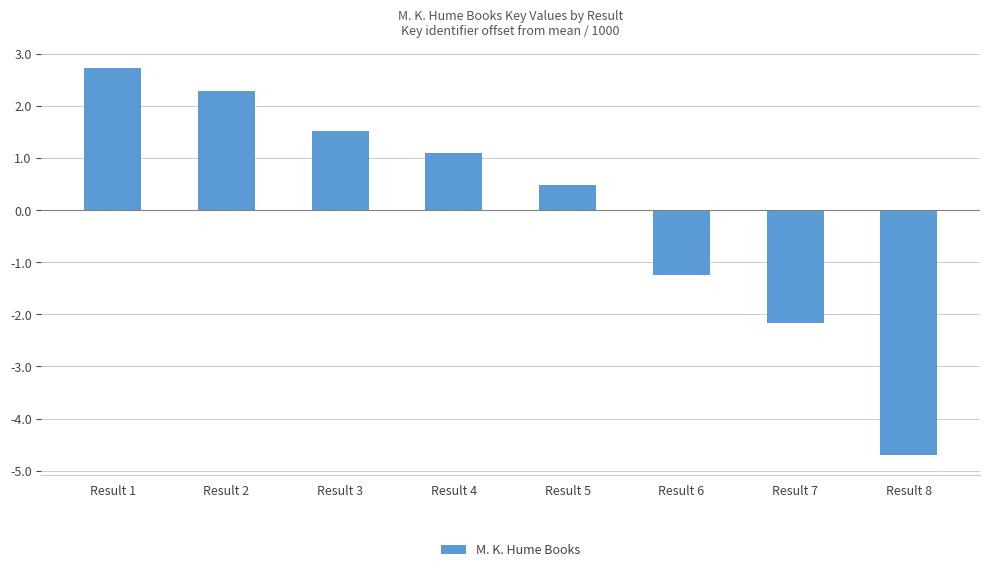

What is the maximum value shown in the chart?

2.7